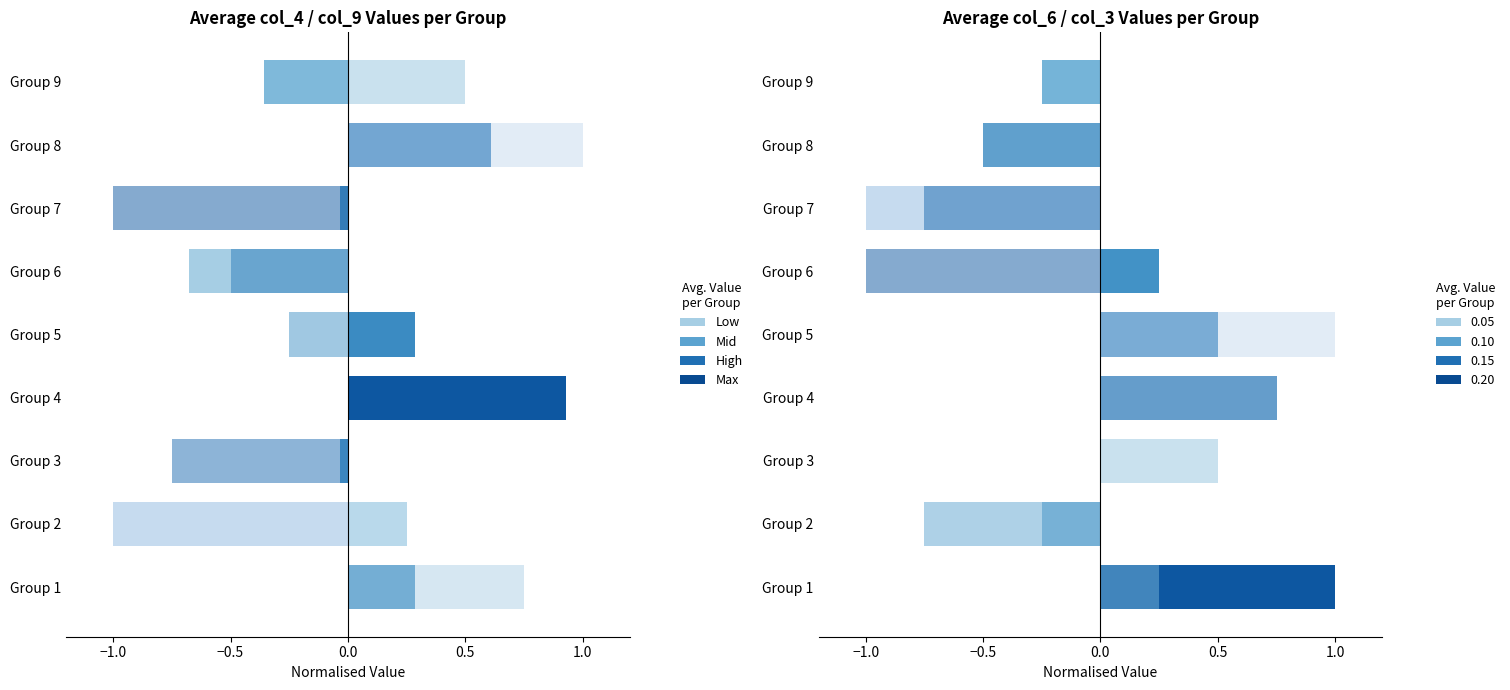

Count the col_6 values in the range 0 to 1.

5